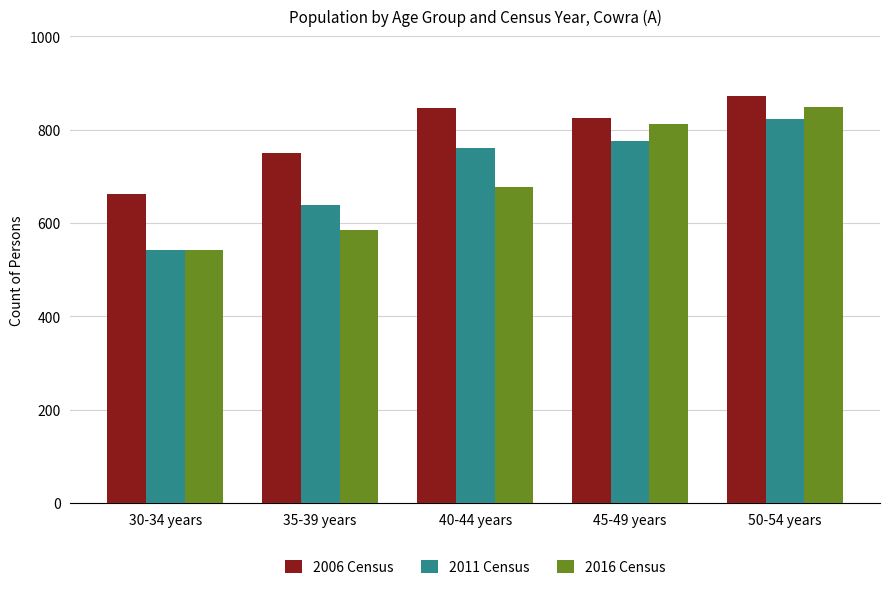

Which series has the widest spread of values?

2016 Census